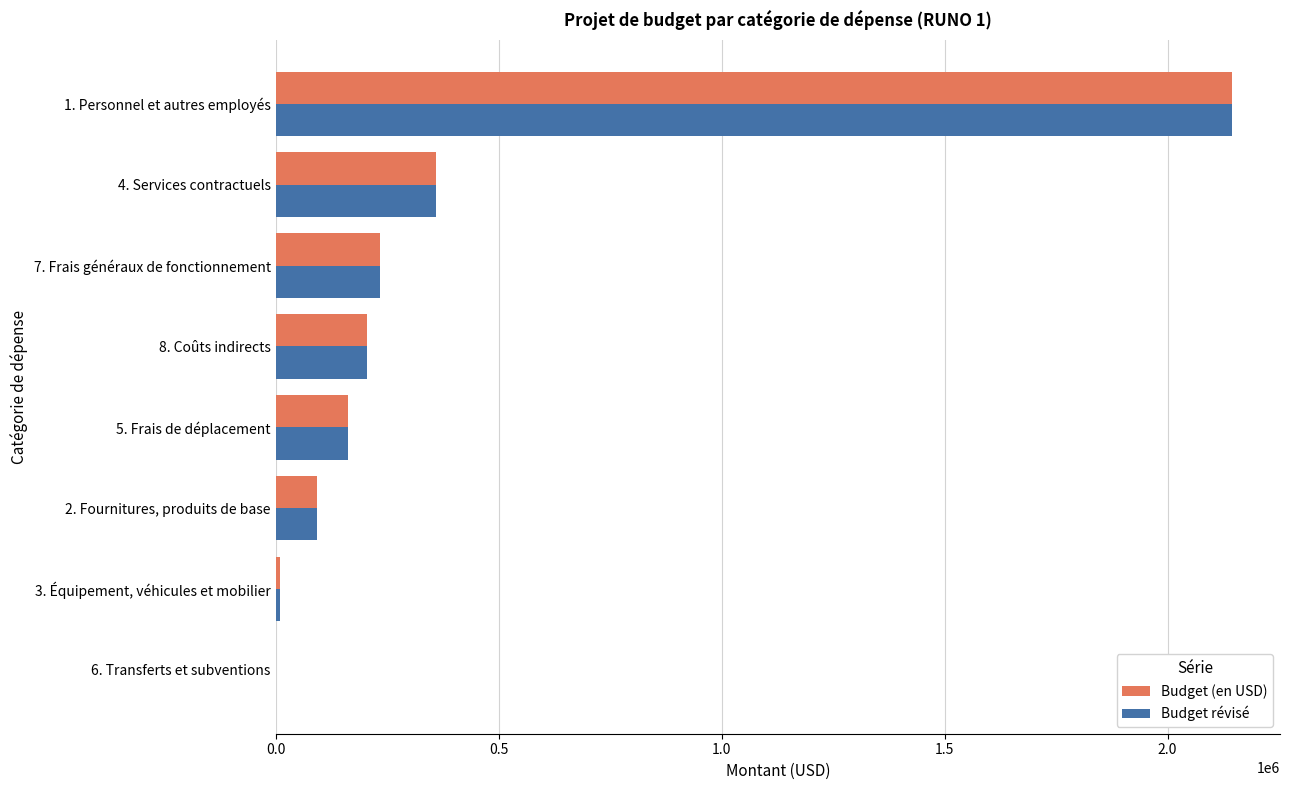

At which category is the sum across all series the highest?

1. Personnel et autres employés